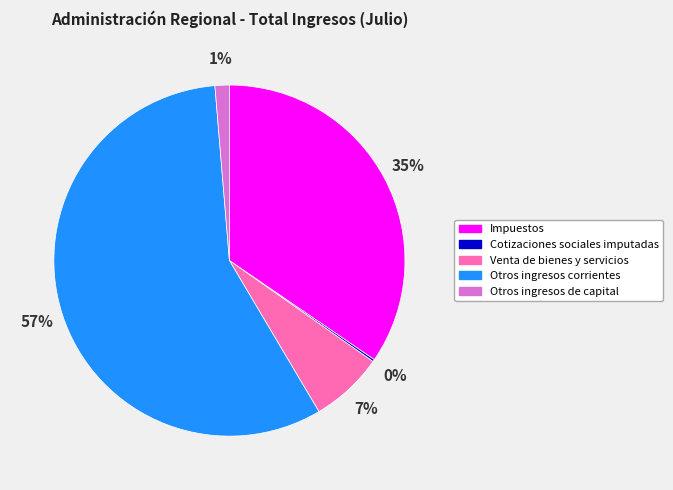

Which slice is the largest?

Otros ingresos corrientes